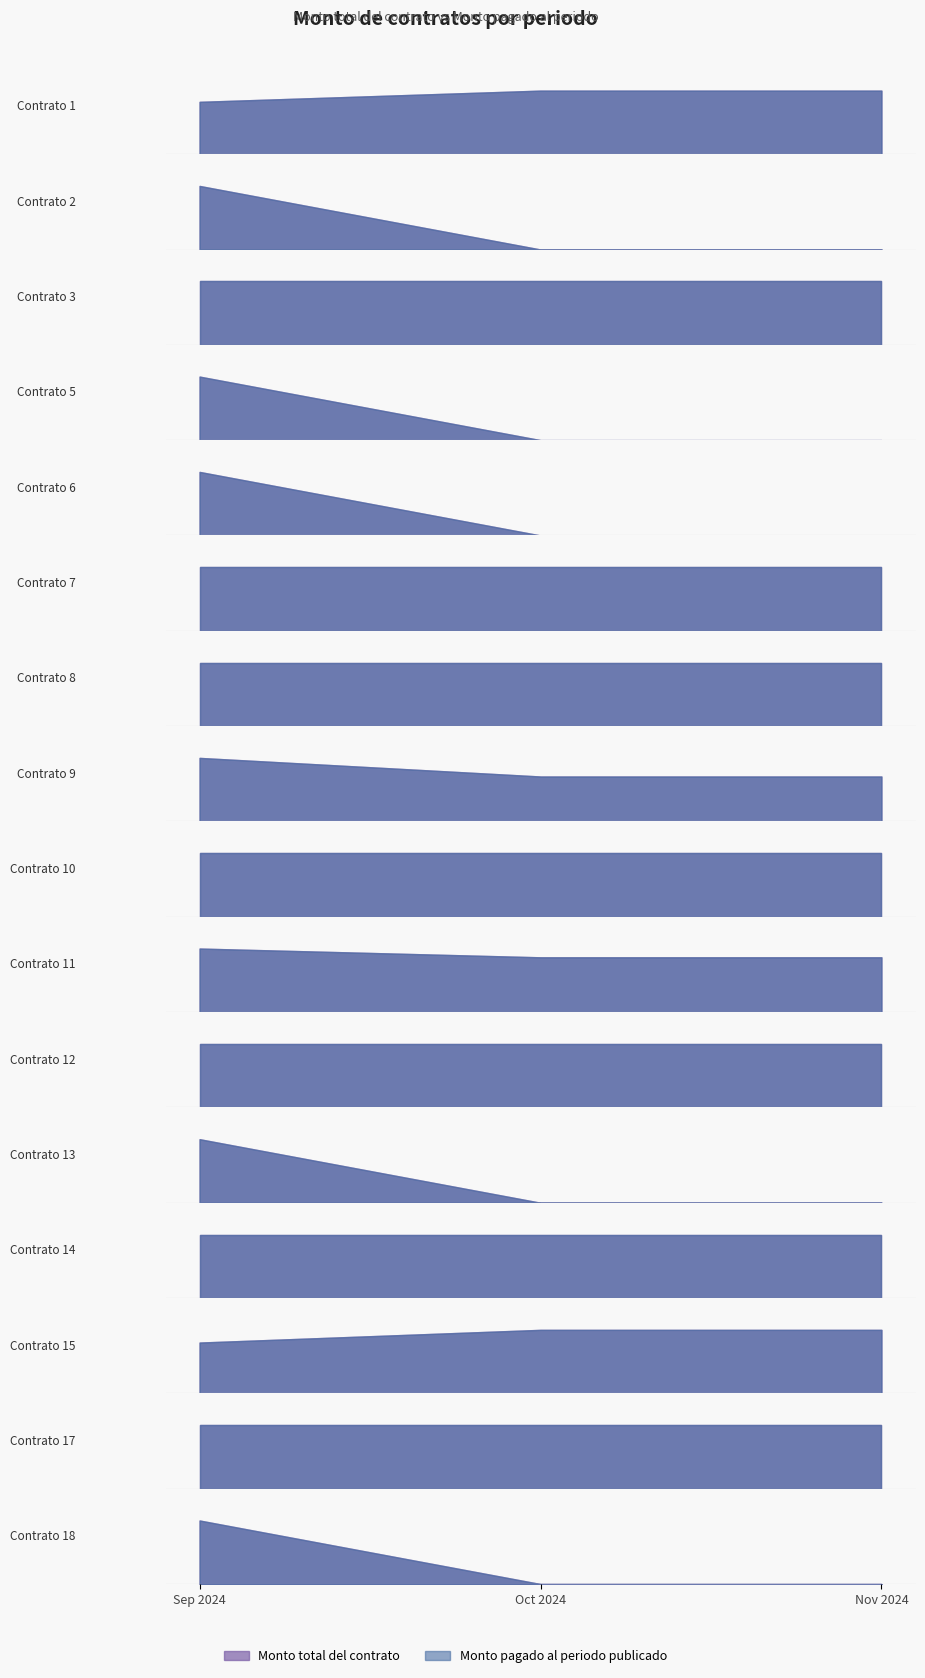

At 2024-11-01, list the series in order from smallest to largest.

Monto total del contrato, Monto pagado al periodo publicado